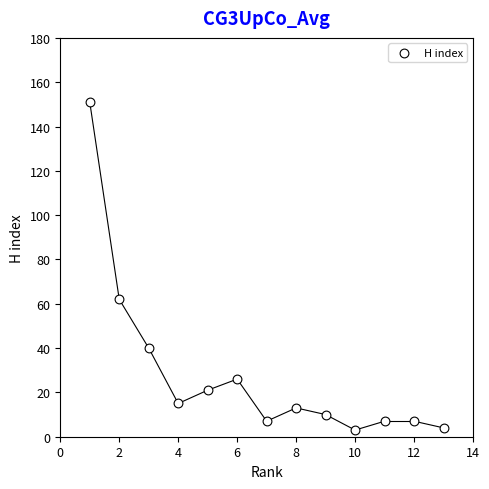

What Y value in the scatter plot is closest to 77?

62